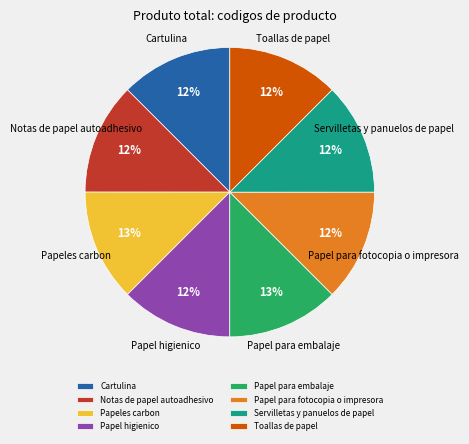

How many slices are in this pie chart?

8